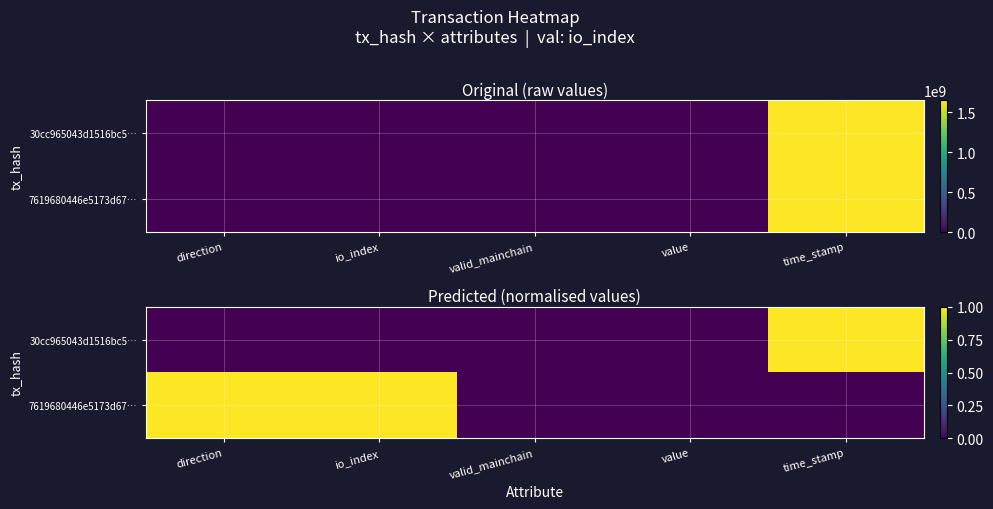

The value of 7619680446e5173d67… at direction is 1. True or false?

True